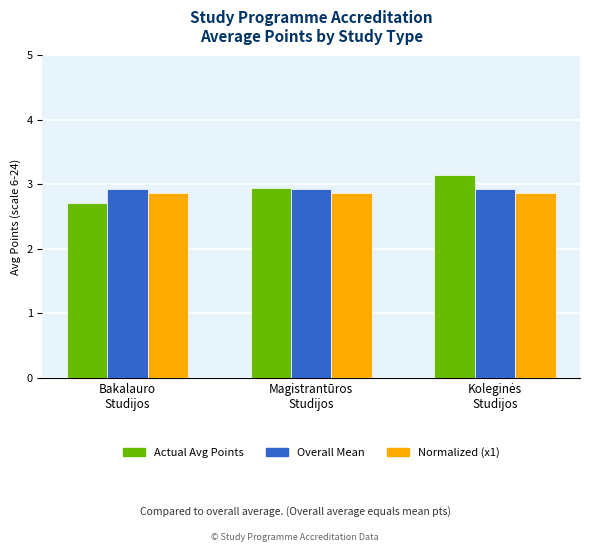

Which series has the largest range (max minus min)?

Actual Avg Points